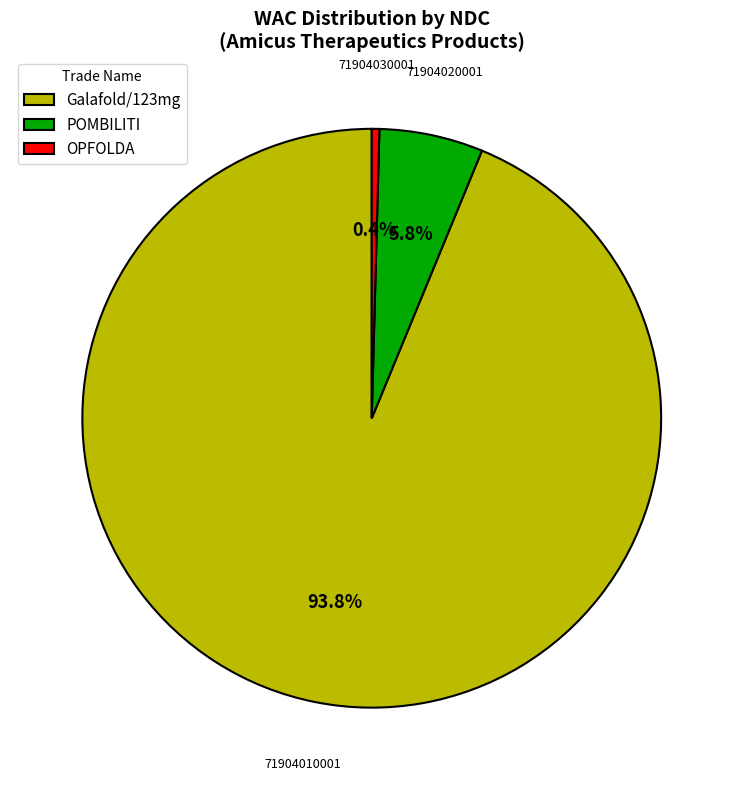

How much of the chart is everything except Galafold/123mg?

6.2%